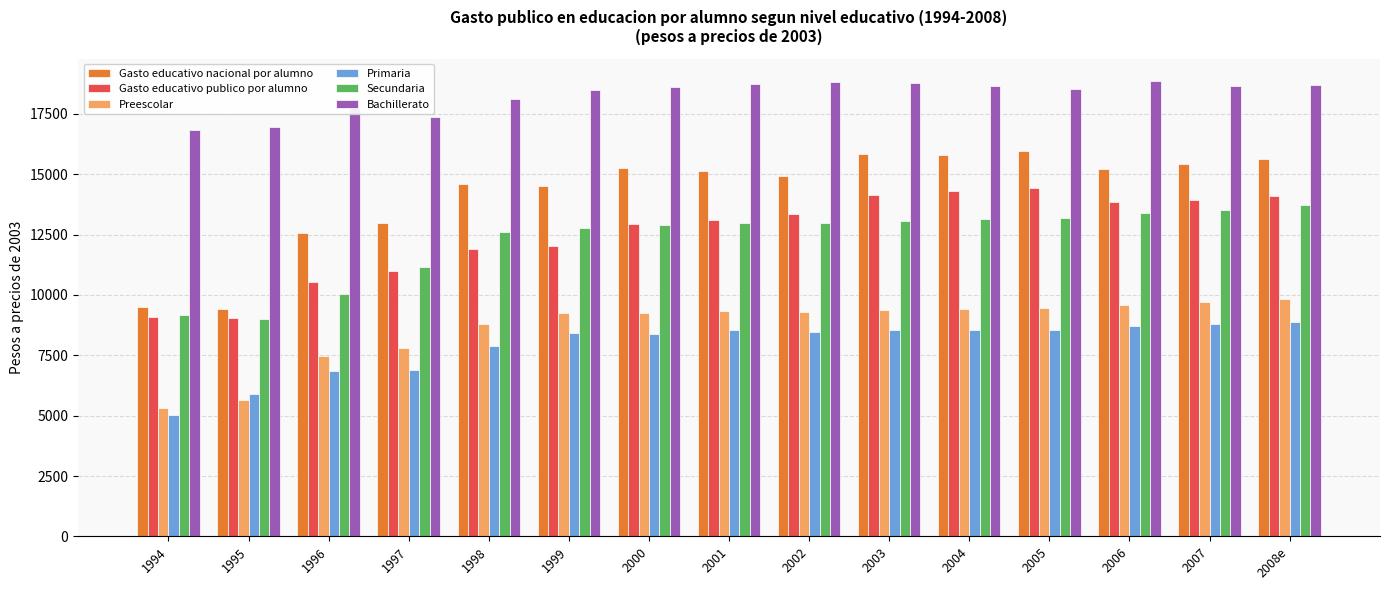

The value of Preescolar at 2005 is 16290.0. True or false?

False